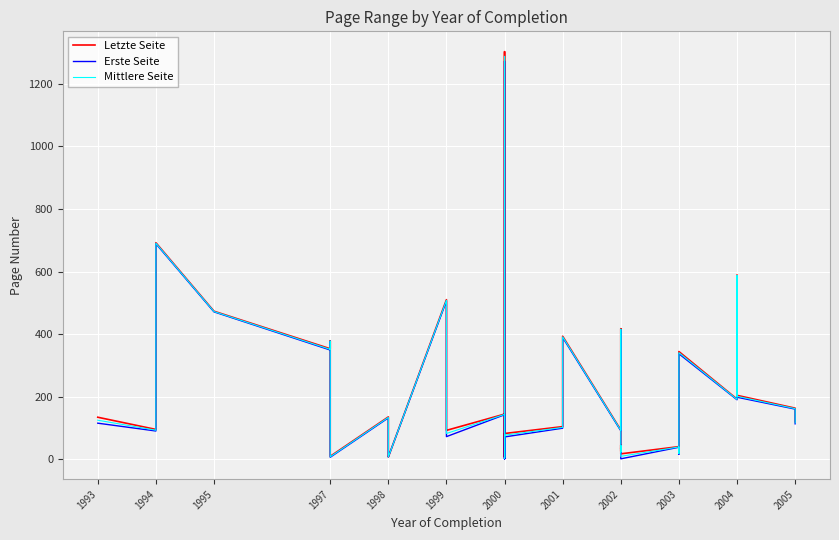

Rank the series at 1997 from highest to lowest value.

Letzte Seite, Mittlere Seite, Erste Seite